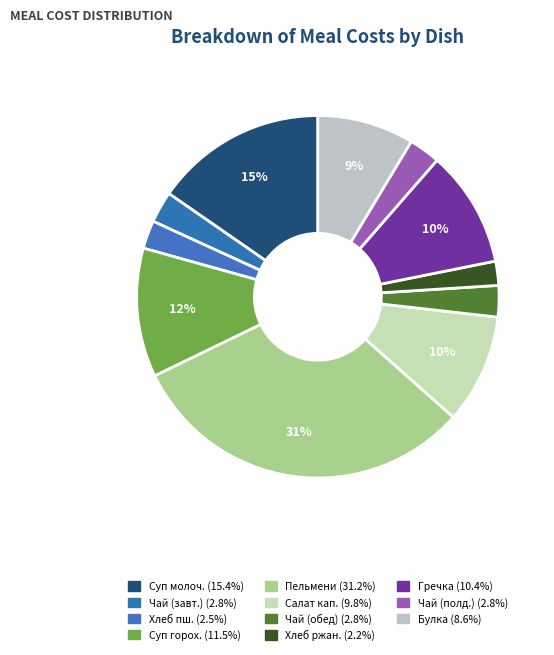

How many slices are in this pie chart?

11